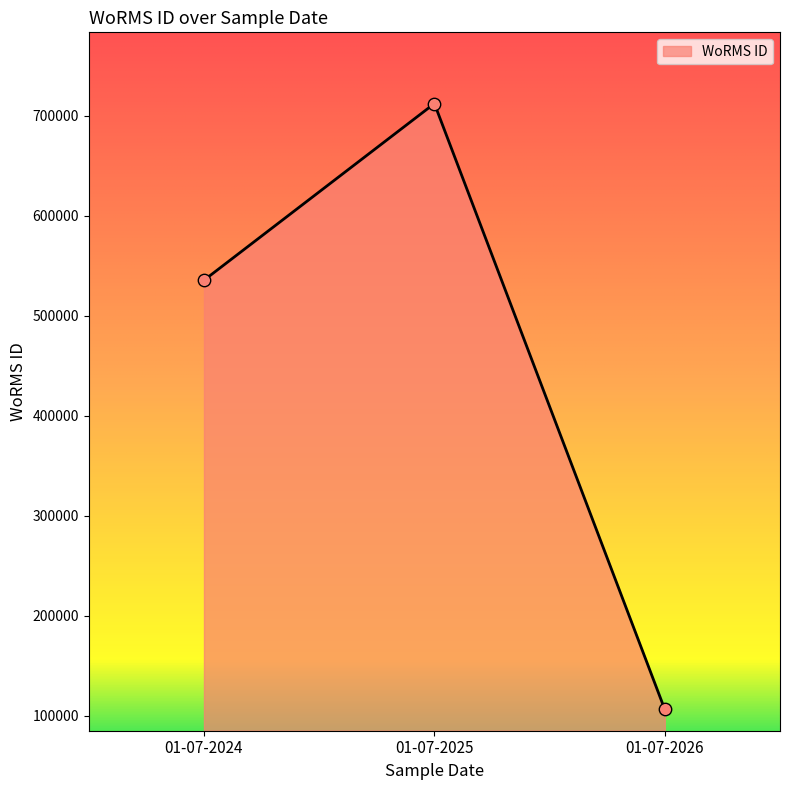

What is the change in value from 01-07-2024 to 01-07-2026?

-429262